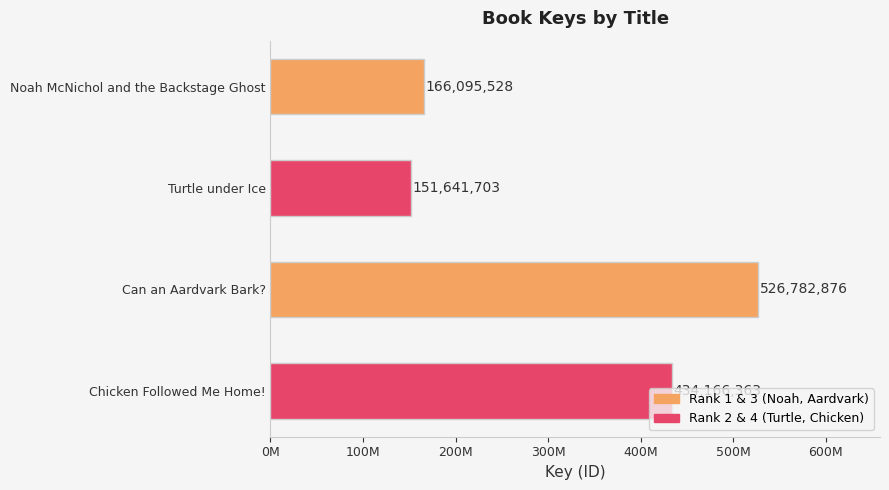

Does the chart contain any negative values?

No